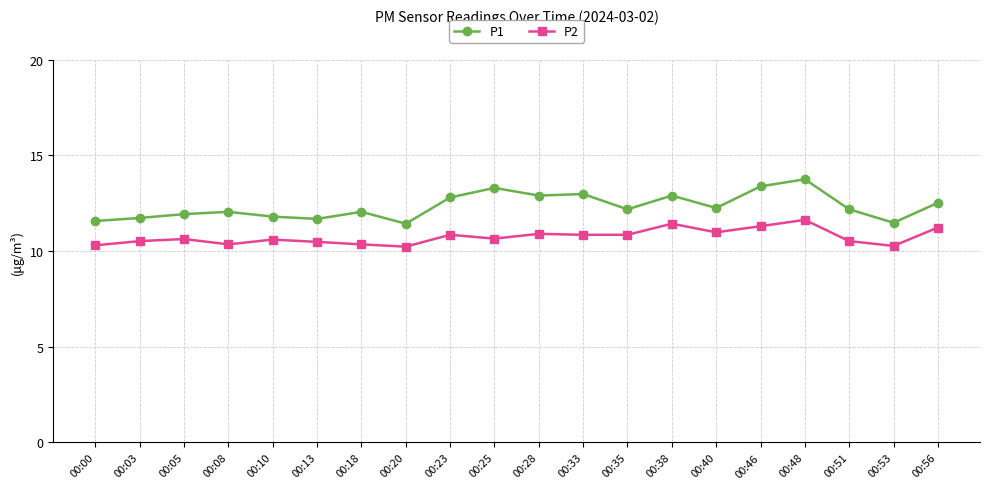

What are all the series names shown in the legend?

P1, P2